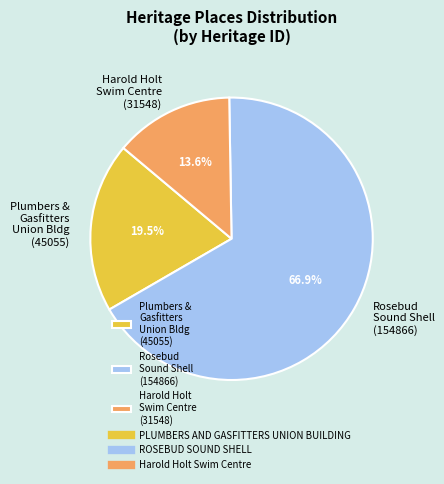

What is the largest slice in the pie chart?

Rosebud Sound Shell (154866)